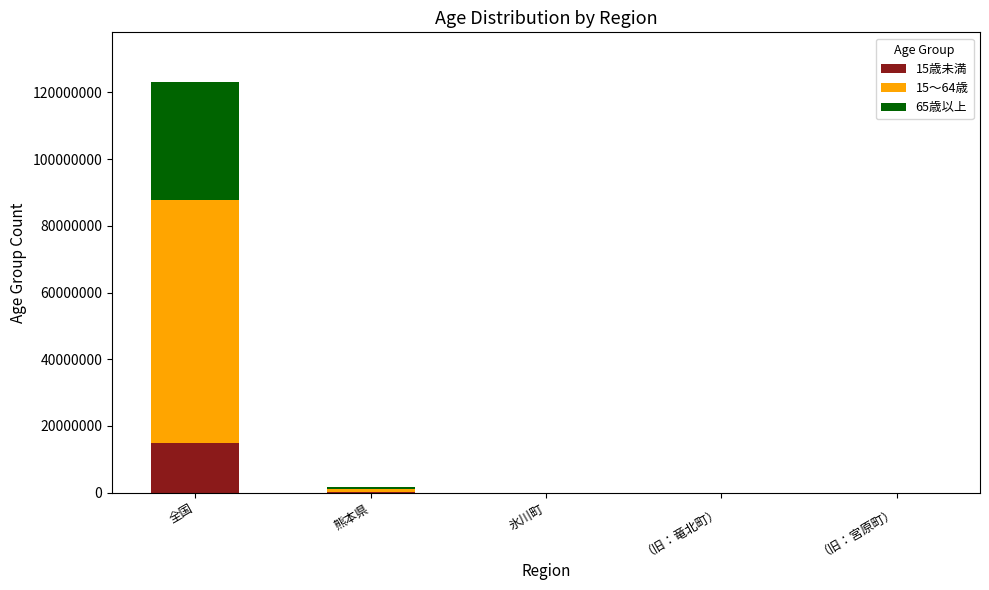

The 15歳未満 series shows 22860222 at 全国. True or false?

False